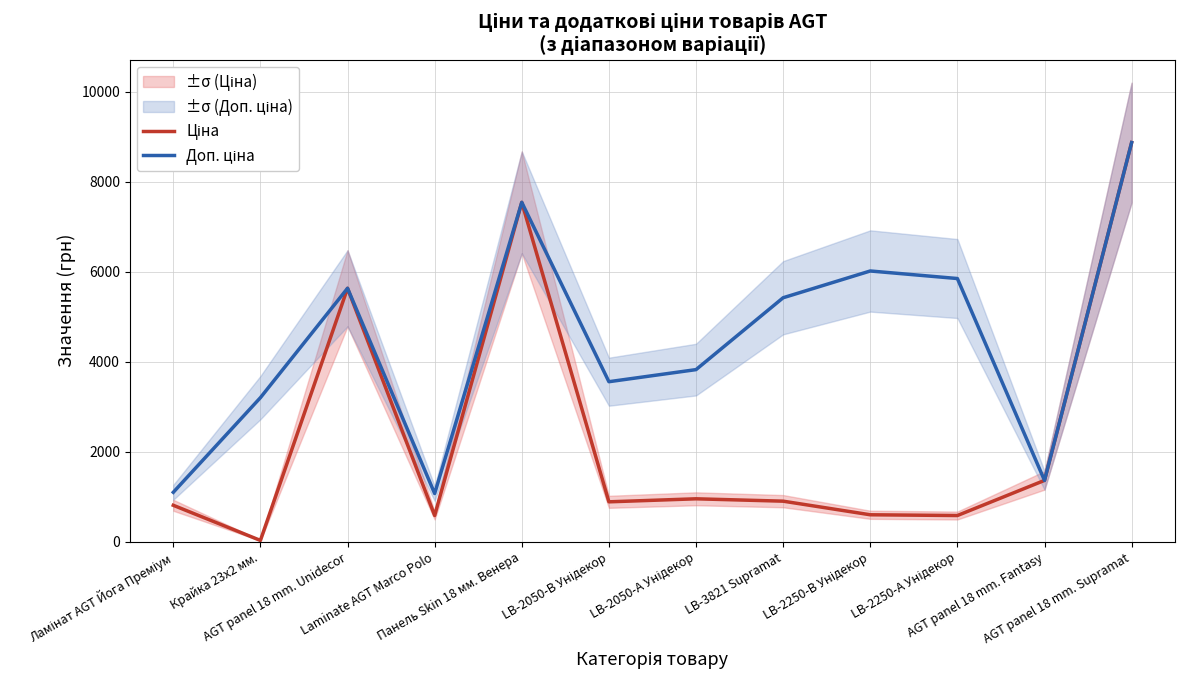

After their last crossing, which series has the higher values: Доп. ціна or Ціна?

Ціна